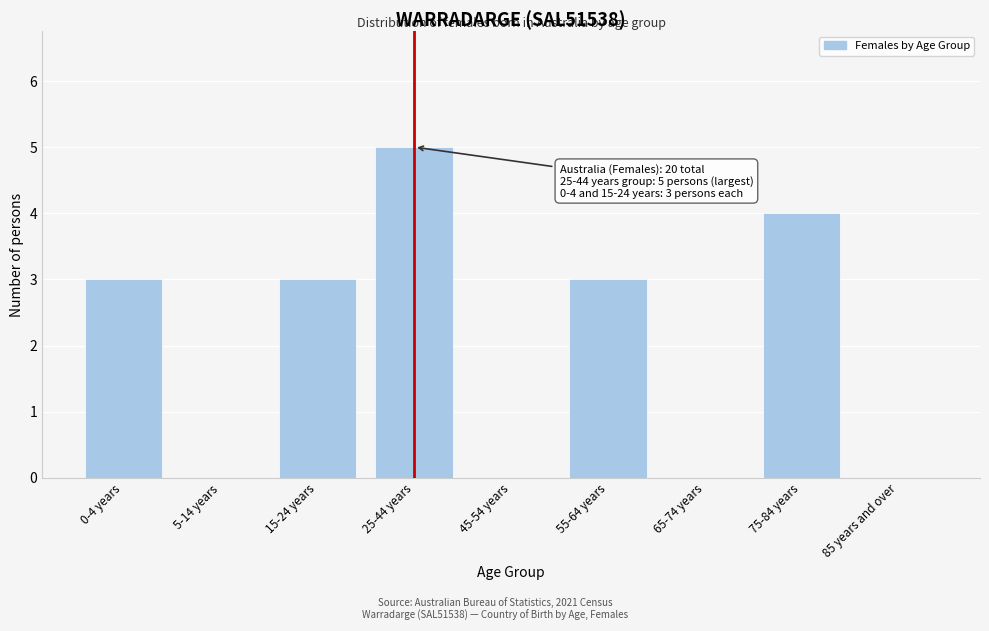

Reading left to right, transcribe all the data shown in this chart.

0-4 years=3	5-14 years=0	15-24 years=3	25-44 years=5	45-54 years=0	55-64 years=3	65-74 years=0	75-84 years=4	85 years and over=0